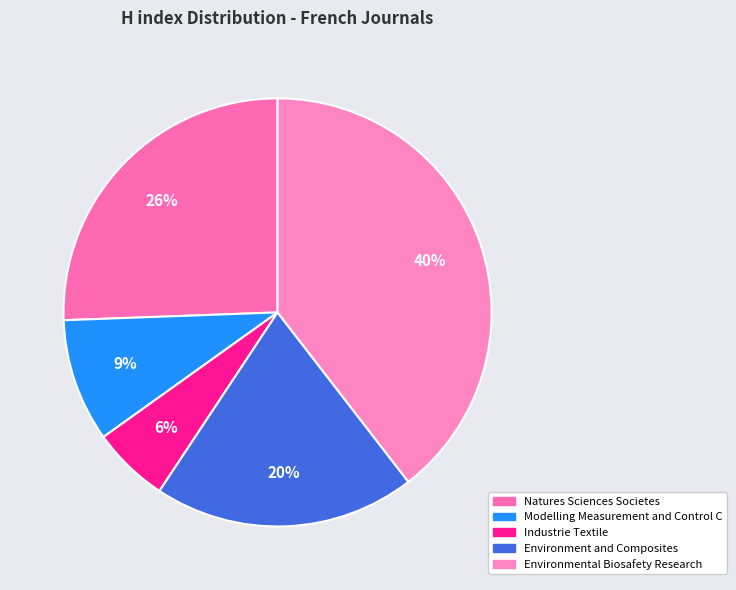

Between Natures Sciences Societes and Modelling Measurement and Control C, which is larger?

Natures Sciences Societes